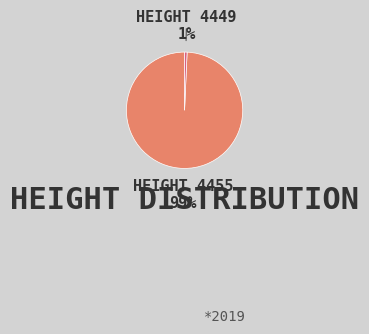

To the nearest percent, what is the average slice percentage?

50%